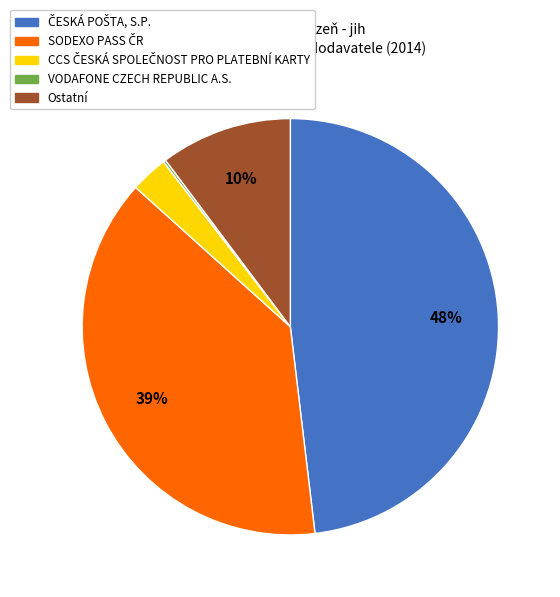

To the nearest percent, what is the difference between the largest and smallest slice percentages?

48%